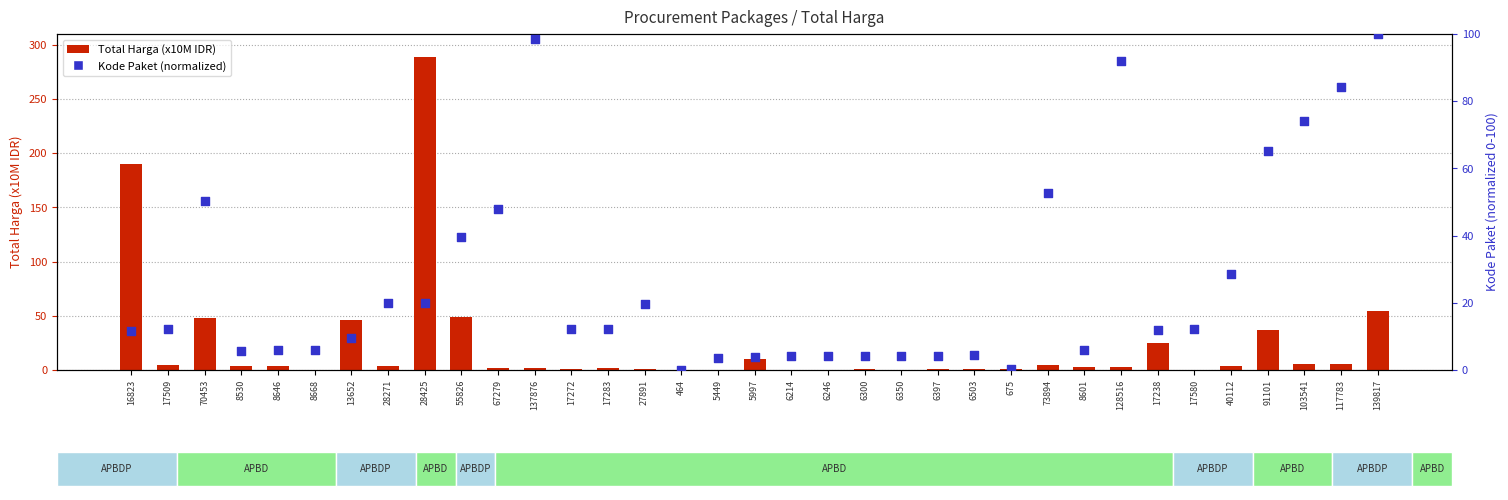

At how many categories does at least one series exceed 215?

1